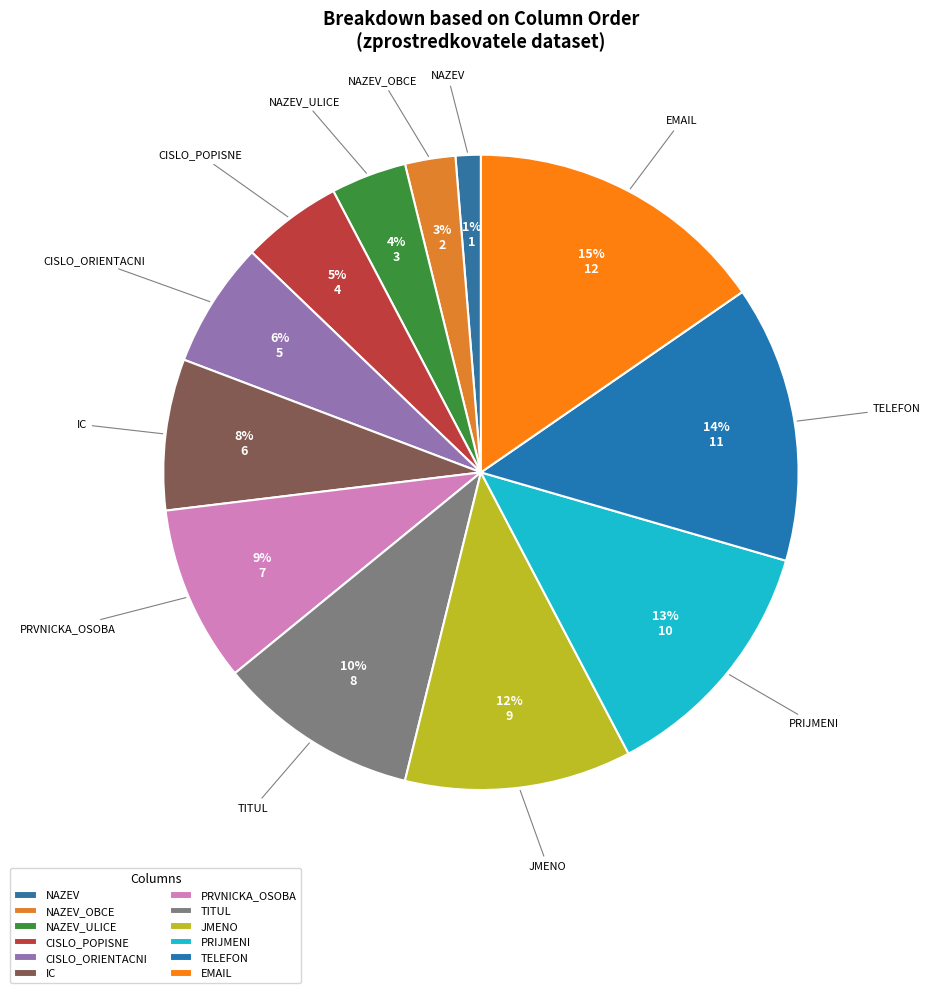

What percentage is the PRIJMENI slice, to the nearest percent?

13%